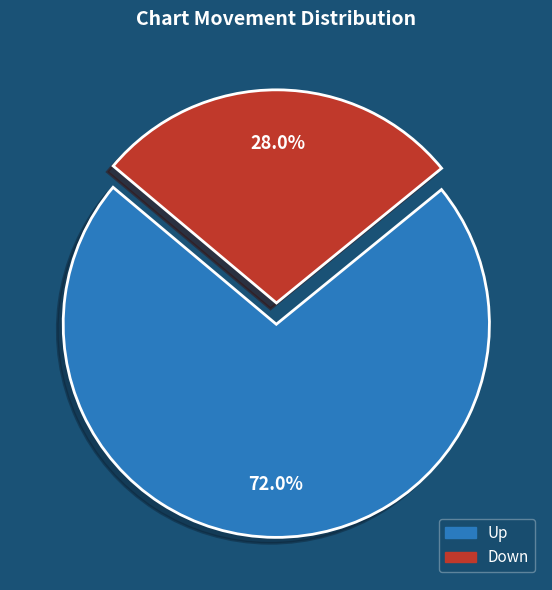

Is there any slice that represents more than half of the pie?

Yes